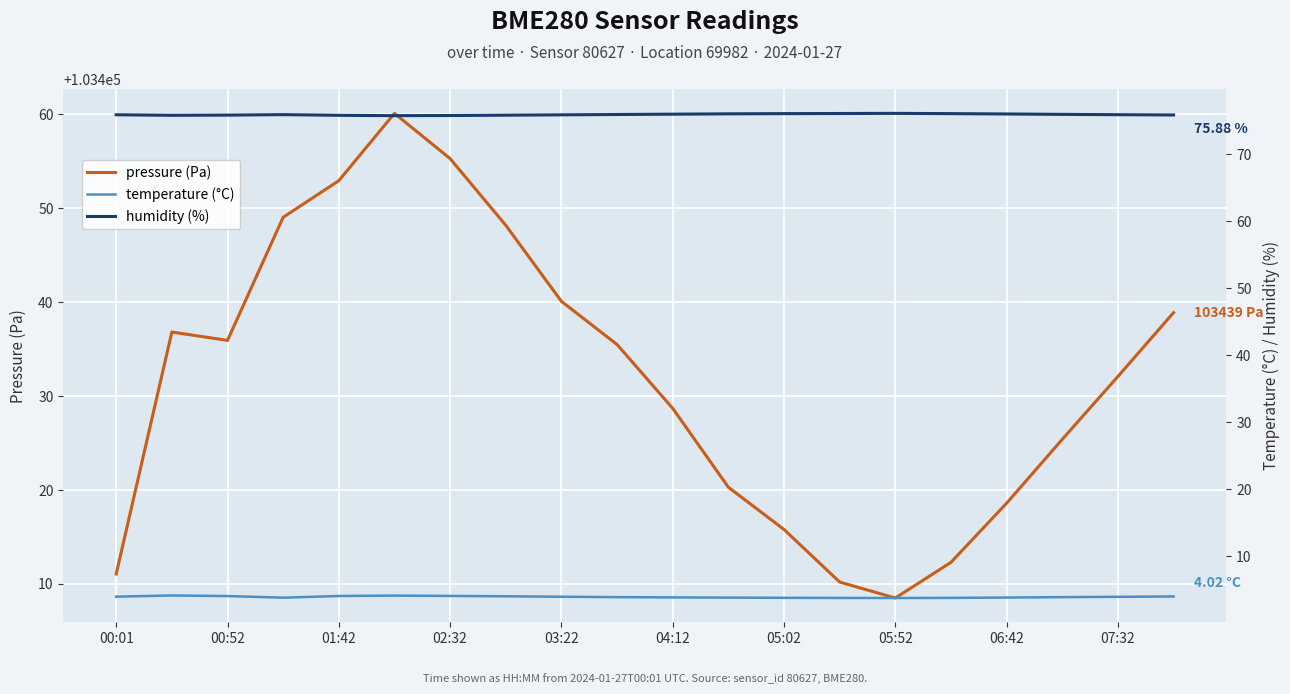

Is this an area chart (filled region under the line)?

No